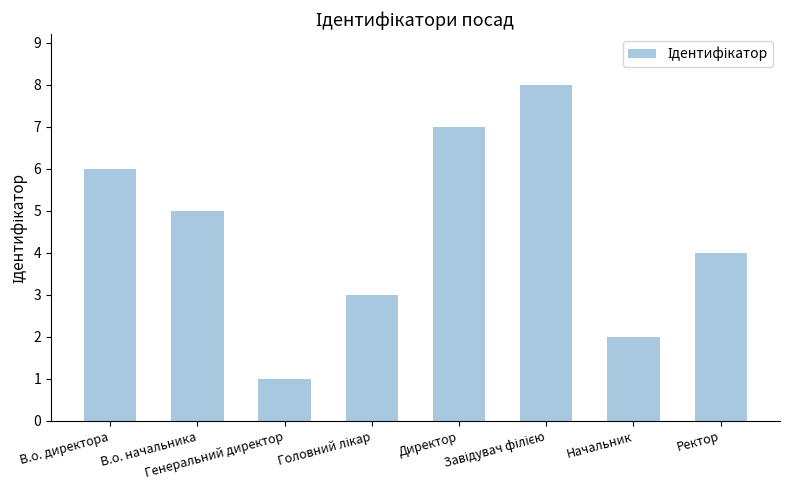

What is the difference between the second highest and minimum values?

6